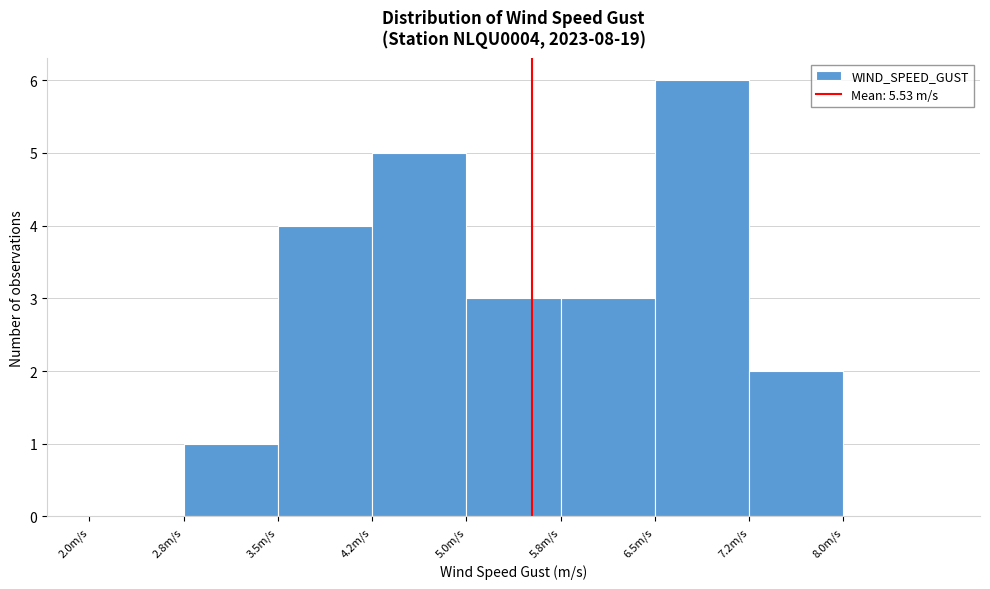

Over which range of the x-axis is the bar tallest?

6.50 to 7.25